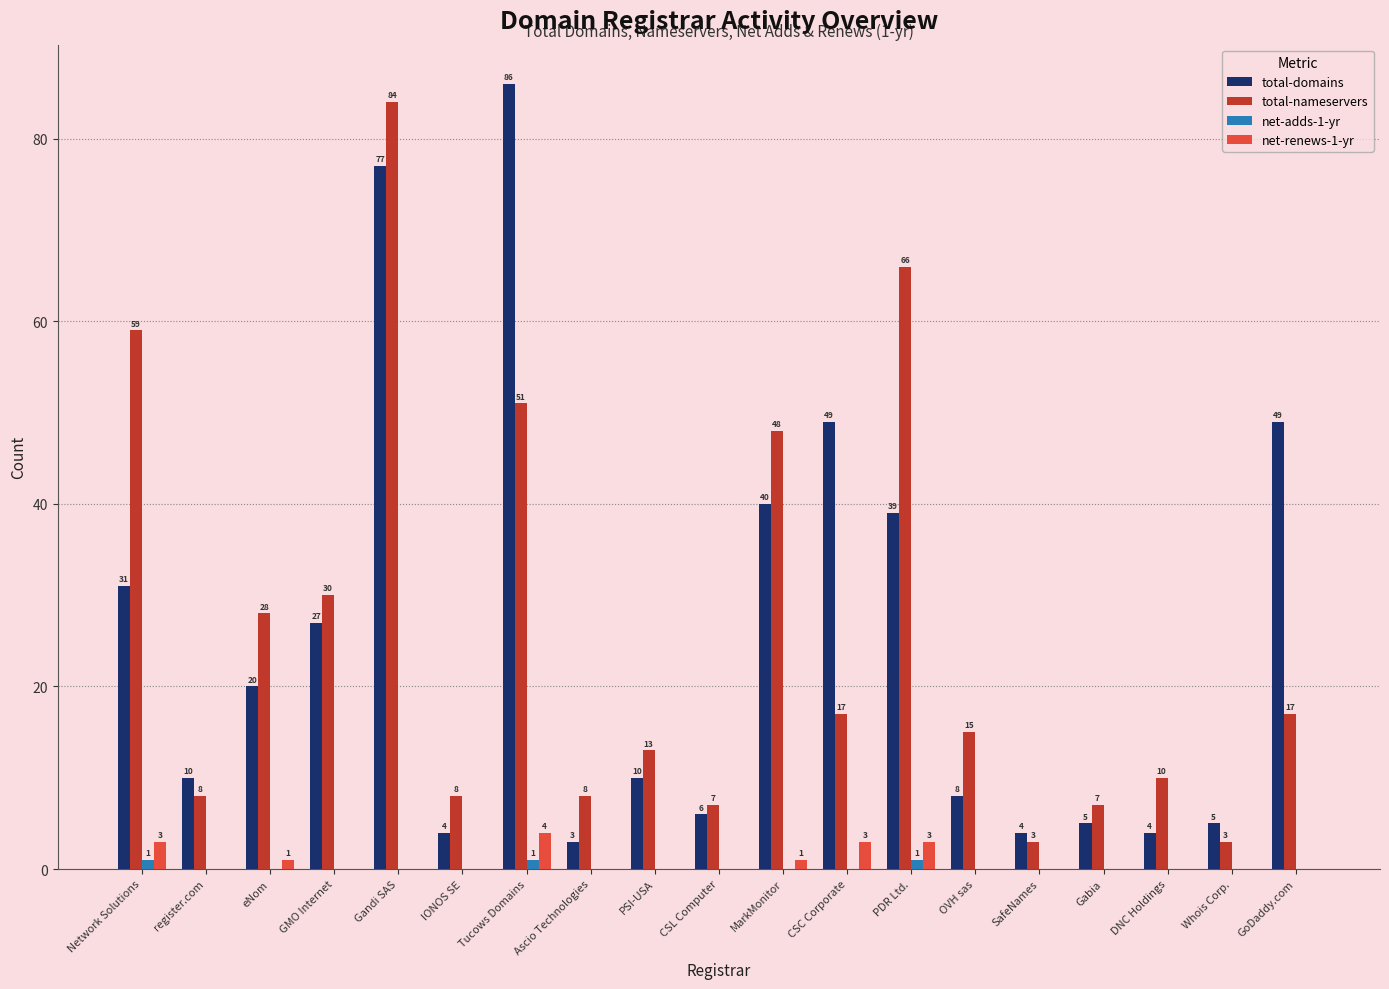

How many distinct data groups are displayed?

4